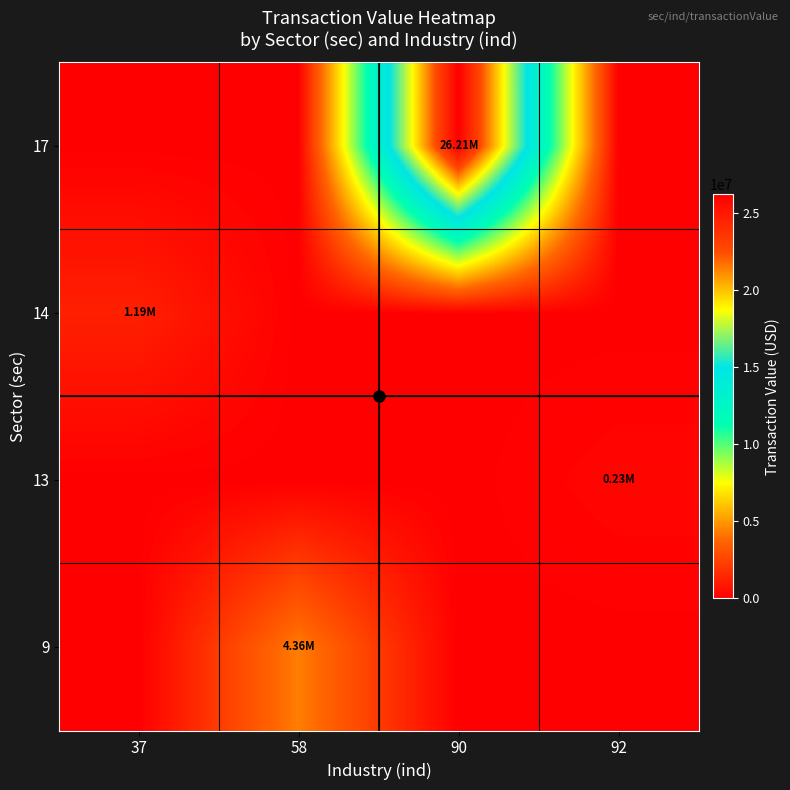

At which category is the sum across all series the highest?

90